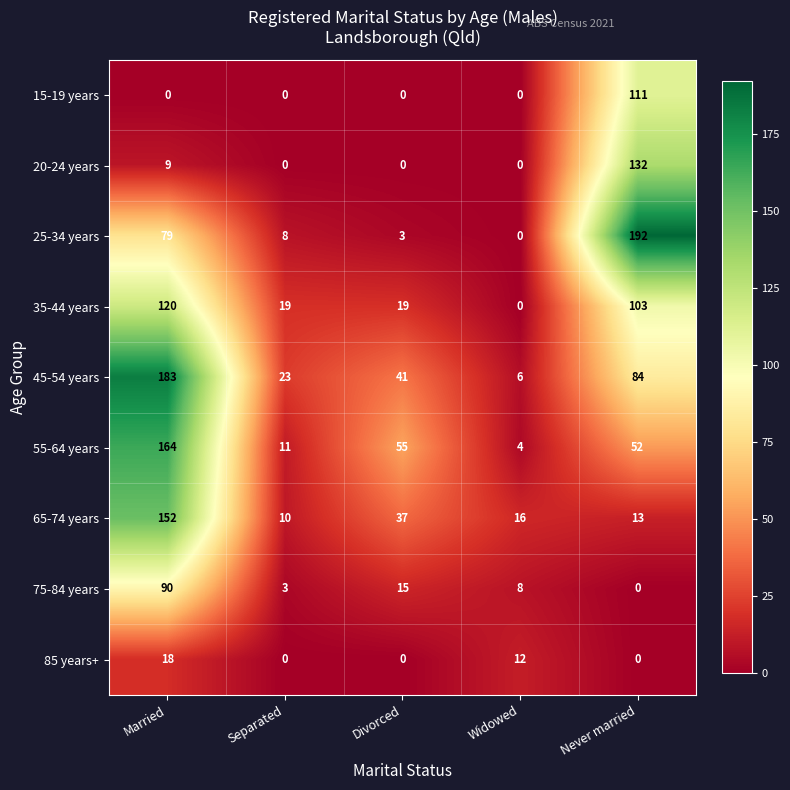

The value of 15-19 years at Widowed is 0. True or false?

True